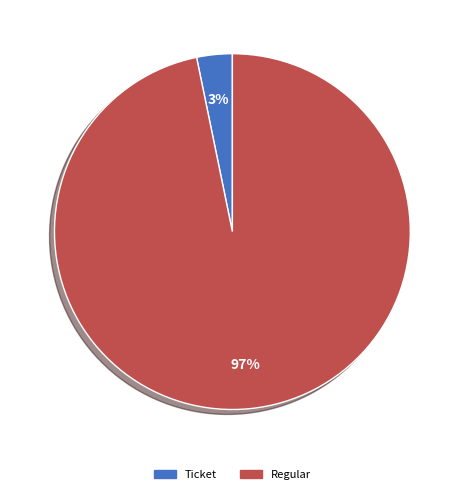

Does any single category account for the majority?

Yes